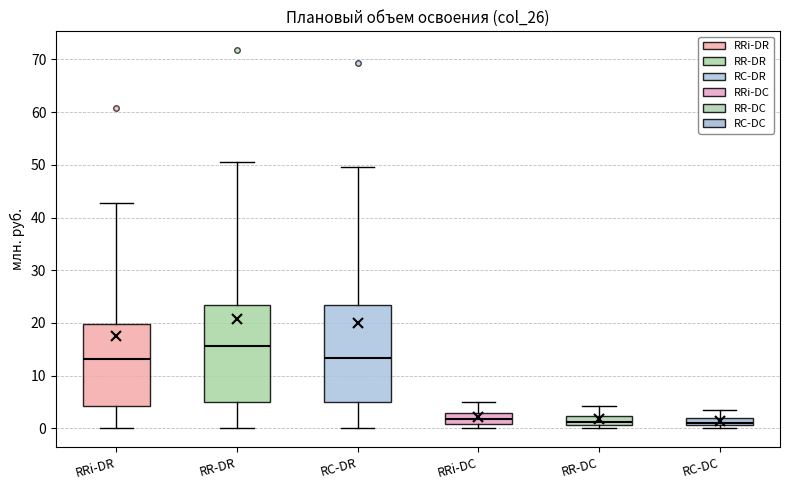

Which box has the highest median line?

RR-DR